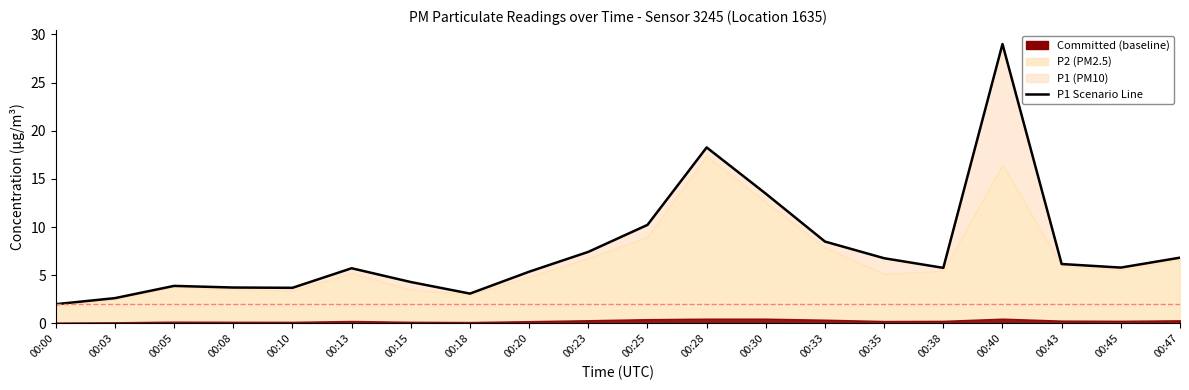

What is the change in value from 00:08 to 00:43?

+2.4